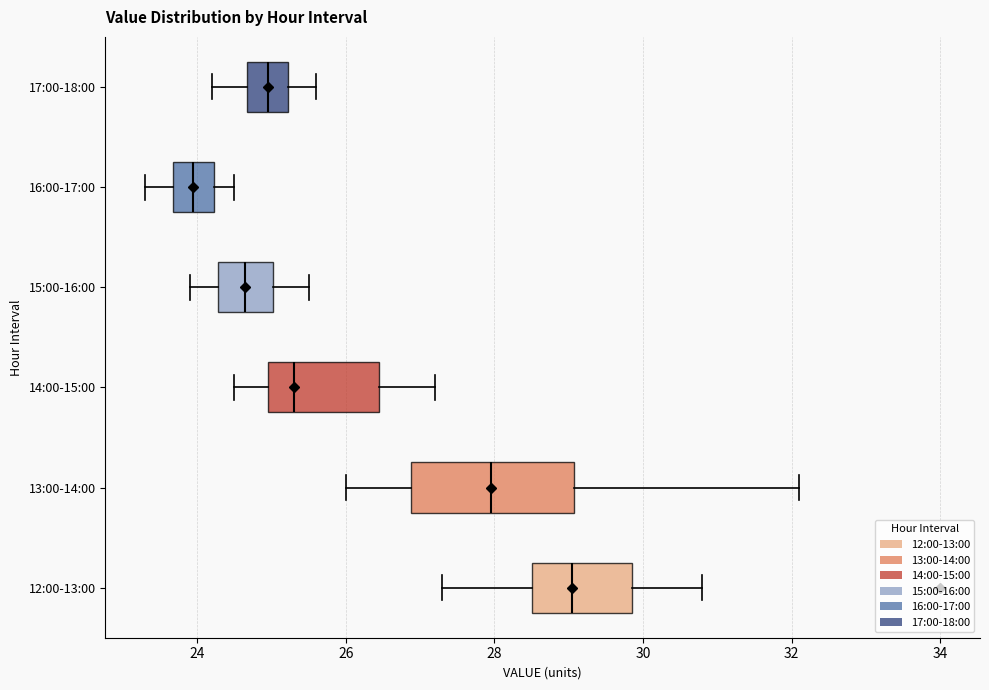

Which box's median line is the furthest to the right?

12:00-13:00